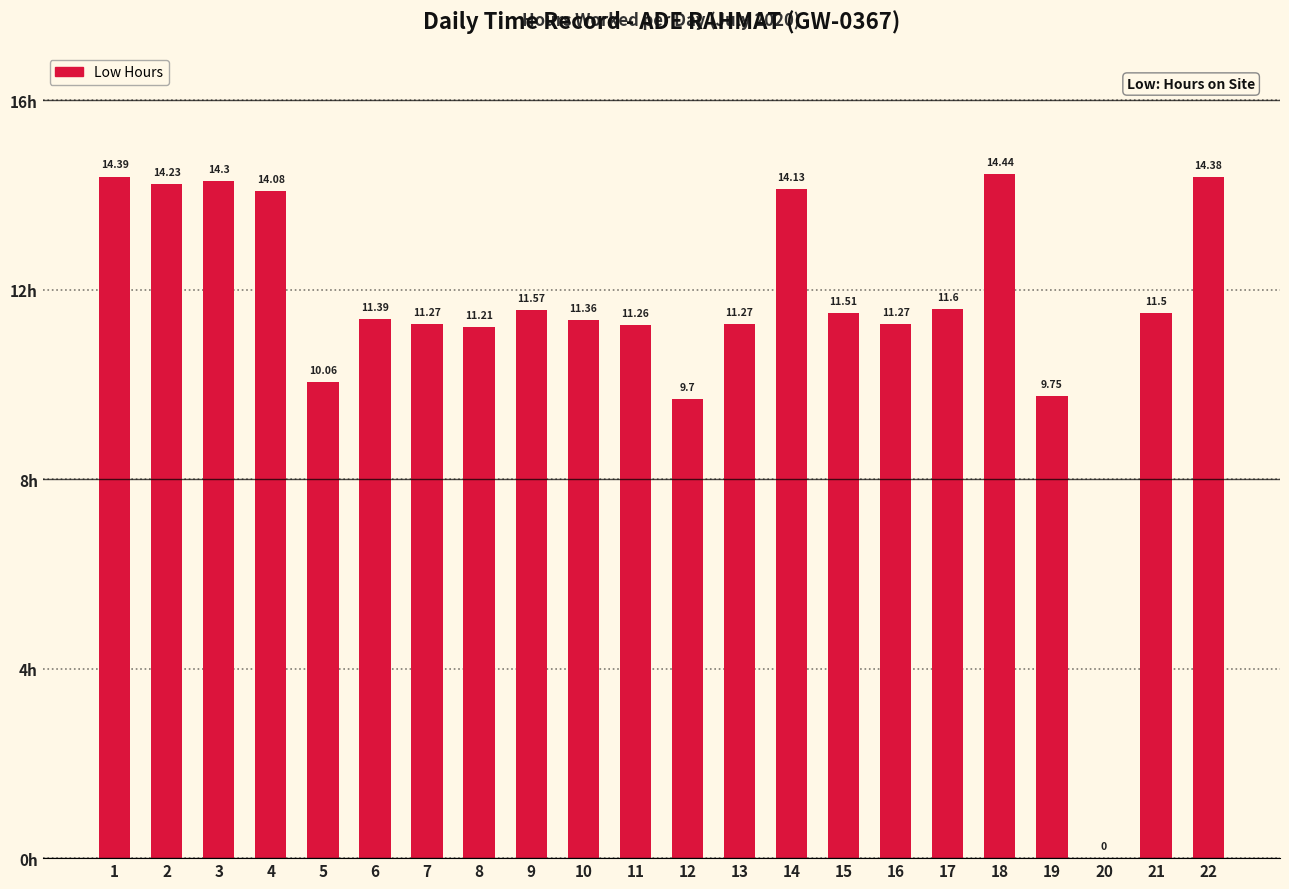

True or false: the data shows 11.5 at 15.

True